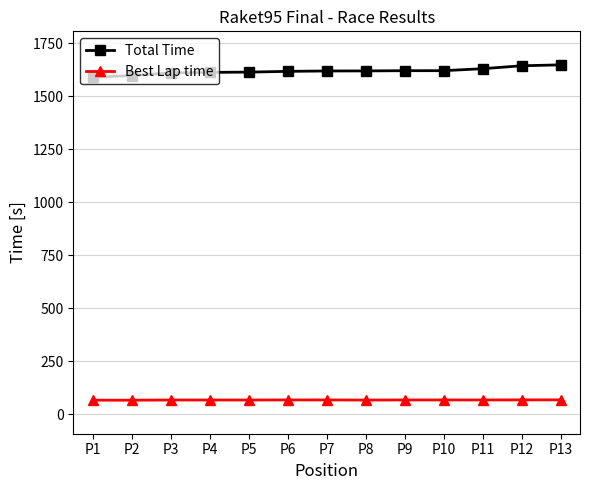

What is the minimum value for Total Time?

1590.1